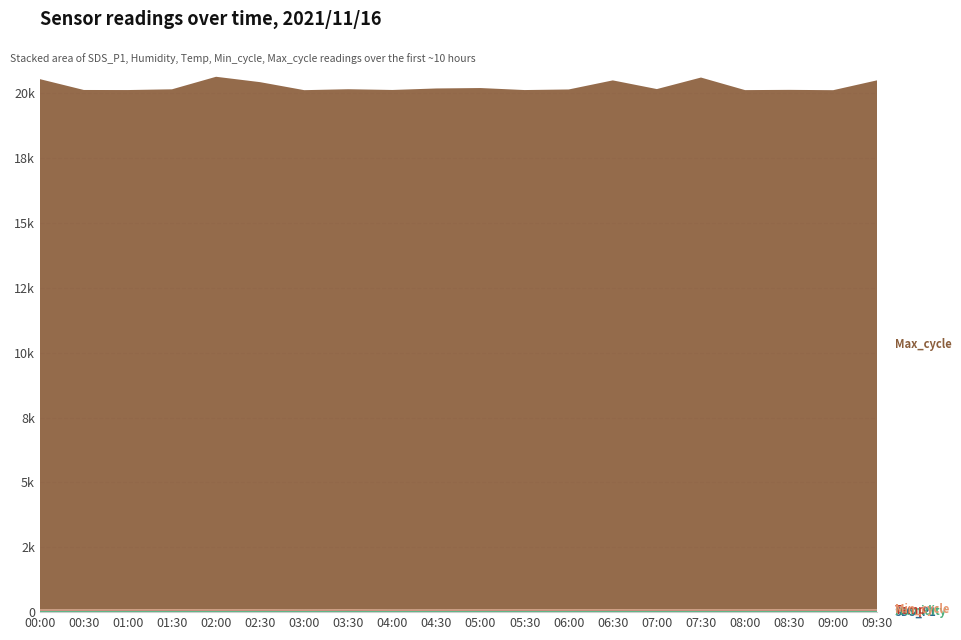

Reading left to right, what are all the values shown in this chart?

SDS_P1: 00:00=3.3	00:30=4.2	01:00=3.1	01:30=5.3	02:00=3.8	02:30=4.5	03:00=2.2	03:30=4.5	04:00=2.6	04:30=3.2	05:00=4.7	05:30=3.1	06:00=3.6	06:30=3.9	07:00=3.8	07:30=3.0	08:00=2.7	08:30=4.2	09:00=2.6	09:30=3.8
Humidity: 00:00=51.4	00:30=51.3	01:00=53.6	01:30=52.8	02:00=52.1	02:30=52.6	03:00=51.2	03:30=53.1	04:00=50.2	04:30=50.9	05:00=51.4	05:30=53.6	06:00=52.8	06:30=53.7	07:00=52.6	07:30=53.2	08:00=52.6	08:30=53.0	09:00=52.6	09:30=52.7
Temp: 00:00=21.5	00:30=21.7	01:00=21.8	01:30=21.9	02:00=21.7	02:30=21.7	03:00=21.7	03:30=21.7	04:00=21.8	04:30=21.8	05:00=21.8	05:30=21.8	06:00=21.7	06:30=21.8	07:00=21.8	07:30=21.8	08:00=21.8	08:30=21.9	09:00=21.9	09:30=21.9
Min_cycle: 00:00=28.0	00:30=28.0	01:00=28.0	01:30=28.0	02:00=28.0	02:30=28.0	03:00=28.0	03:30=28.0	04:00=28.0	04:30=28.0	05:00=28.0	05:30=28.0	06:00=28.0	06:30=28.0	07:00=28.0	07:30=28.0	08:00=28.0	08:30=28.0	09:00=28.0	09:30=28.0
Max_cycle: 00:00=20450.0	00:30=20029.0	01:00=20025.0	01:30=20052.0	02:00=20538.0	02:30=20329.0	03:00=20024.0	03:30=20056.0	04:00=20032.0	04:30=20089.0	05:00=20103.0	05:30=20025.0	06:00=20048.0	06:30=20397.0	07:00=20063.0	07:30=20508.0	08:00=20024.0	08:30=20032.0	09:00=20021.0	09:30=20402.0